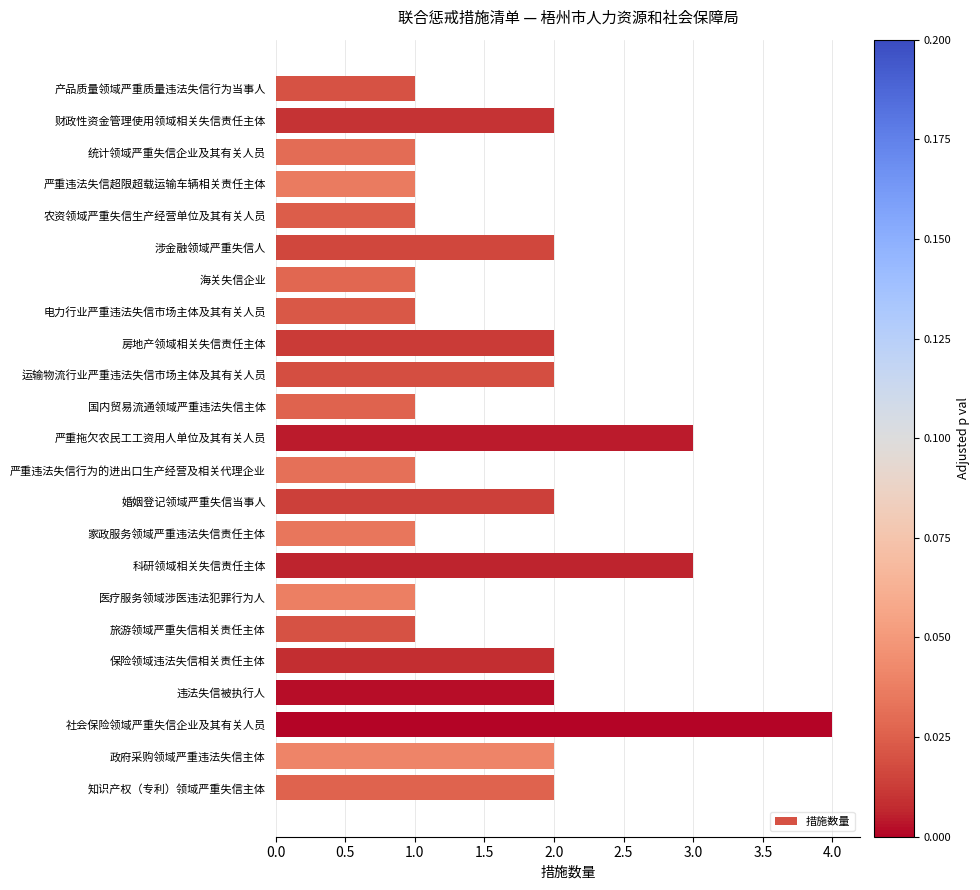

Approximately how many times larger is the value at 财政性资金管理使用领域相关失信责任主体 compared to 严重拖欠农民工工资用人单位及其有关人员?

0.7